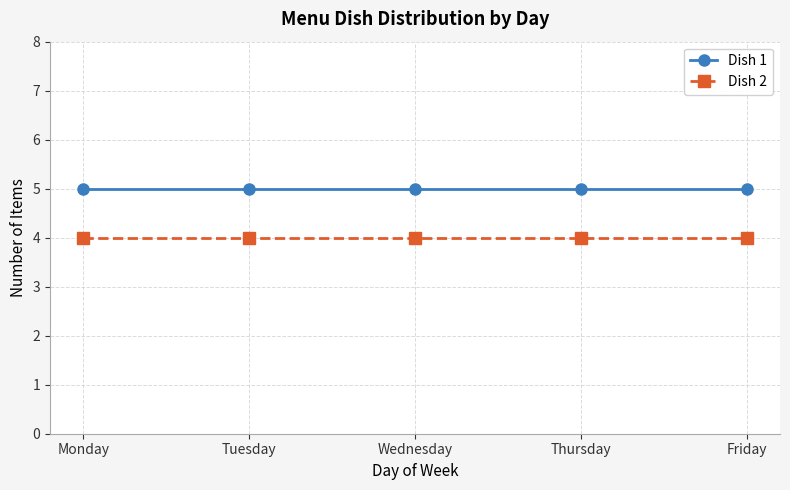

What is the lowest value of the Dish 2 series?

4